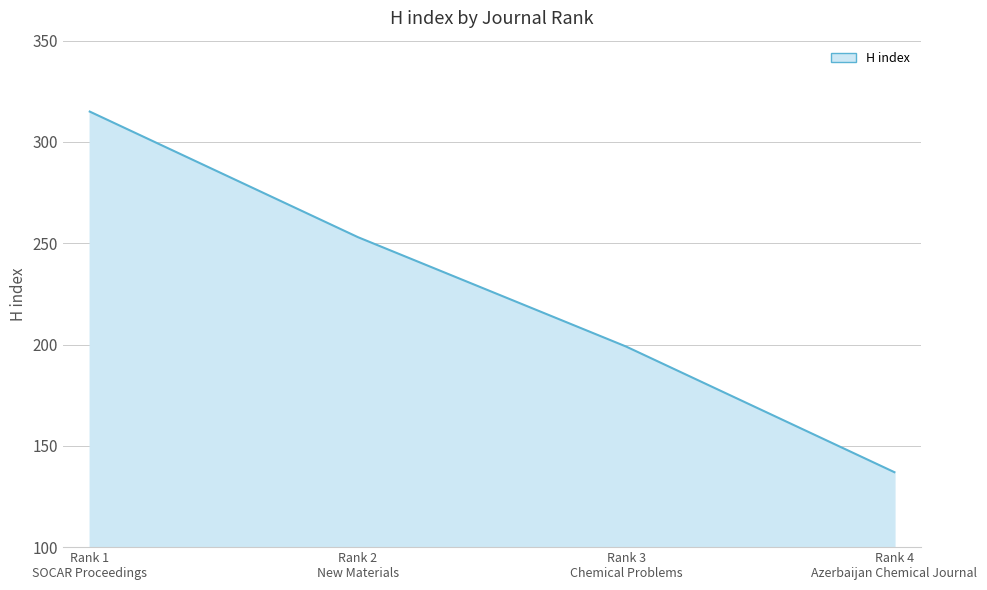

What is the difference between the second highest and minimum values?

116